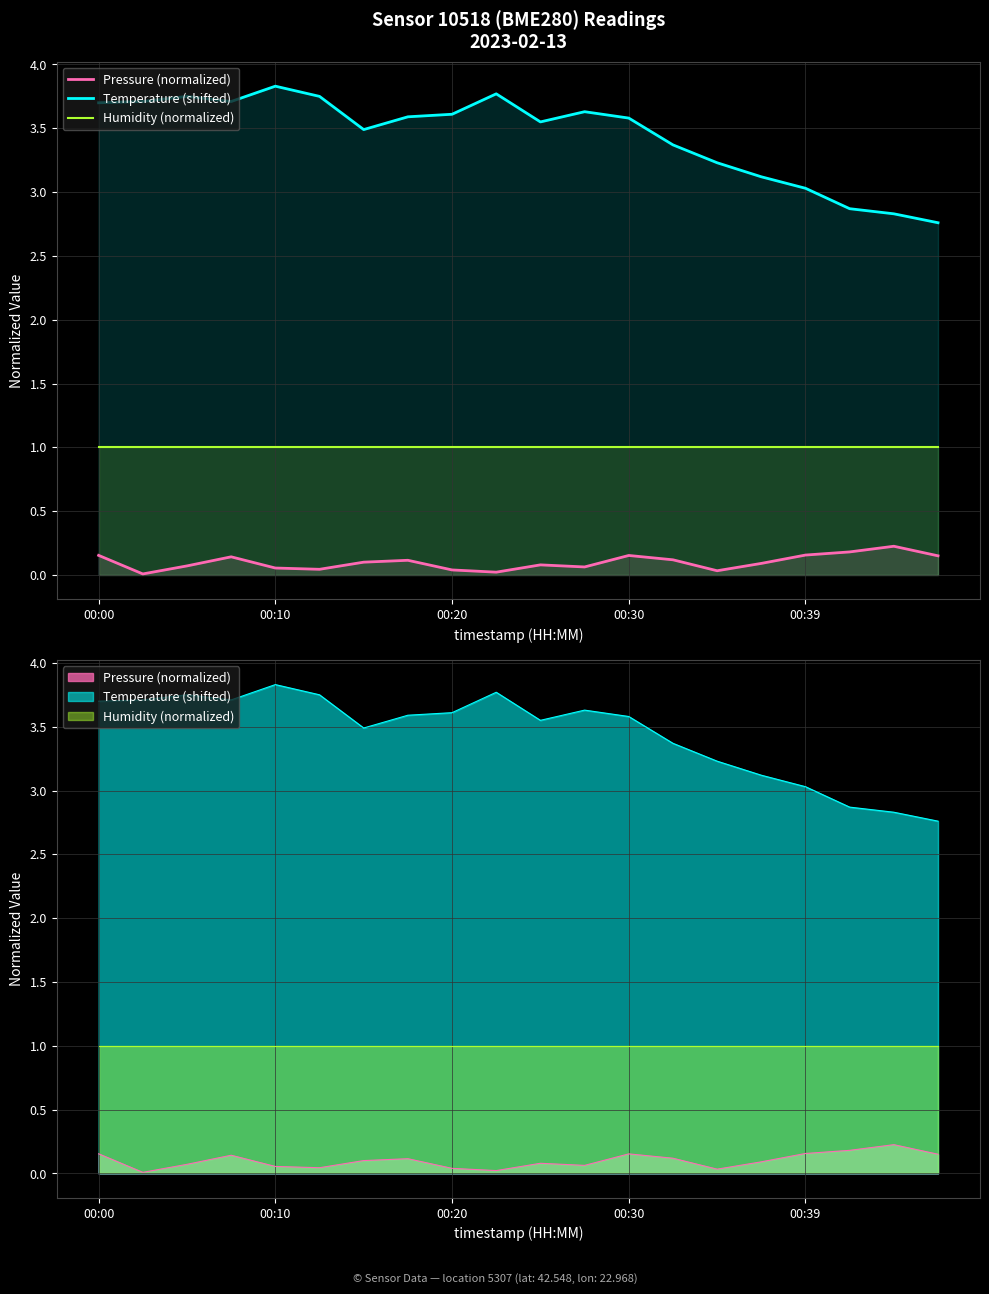

True or false: Humidity (normalized) and Temperature (shifted) intersect in this chart.

False